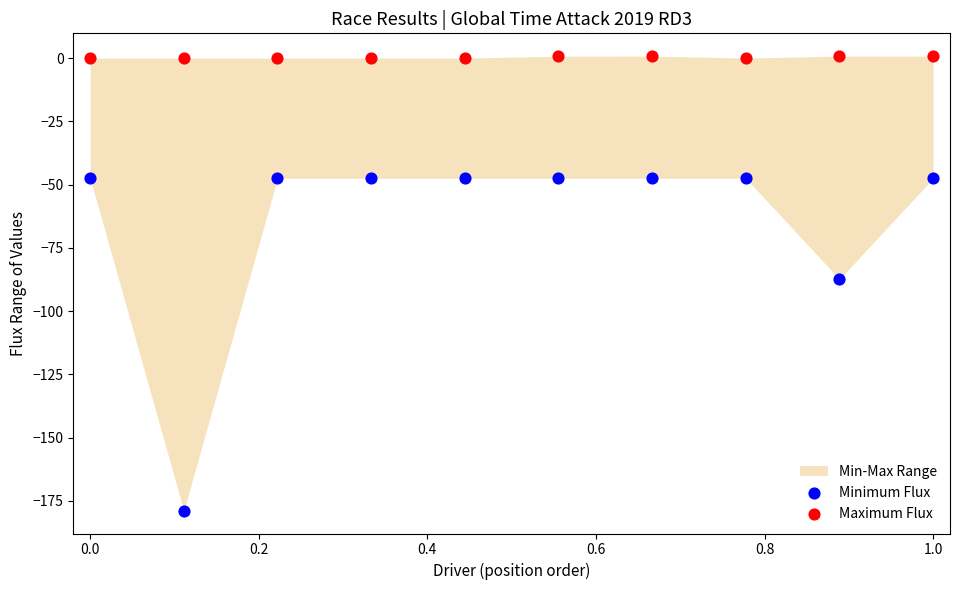

Across all data points, what is the range of X values (max minus min)?

1.0